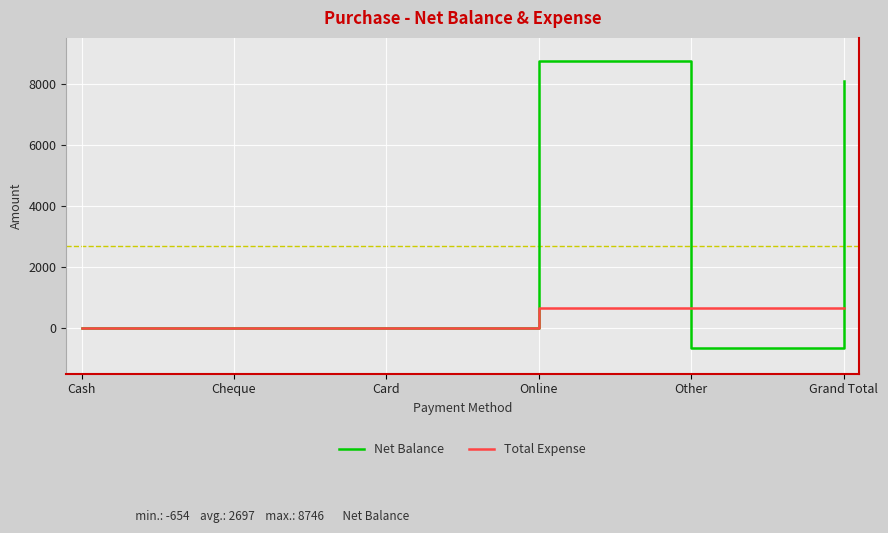

Is this an area chart (filled region under the line)?

No